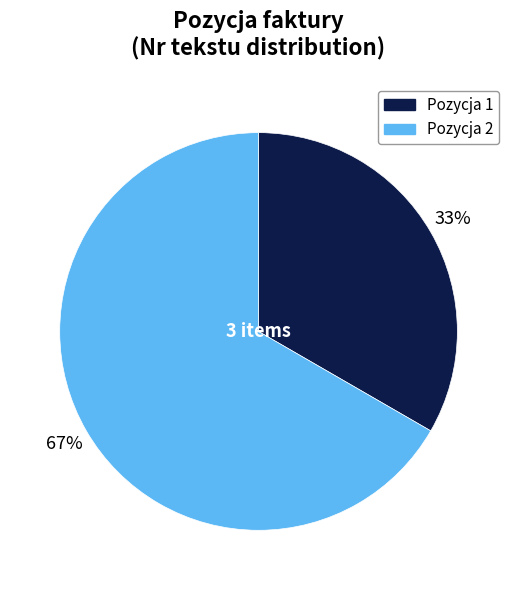

Which slice is the smallest?

Pozycja 1